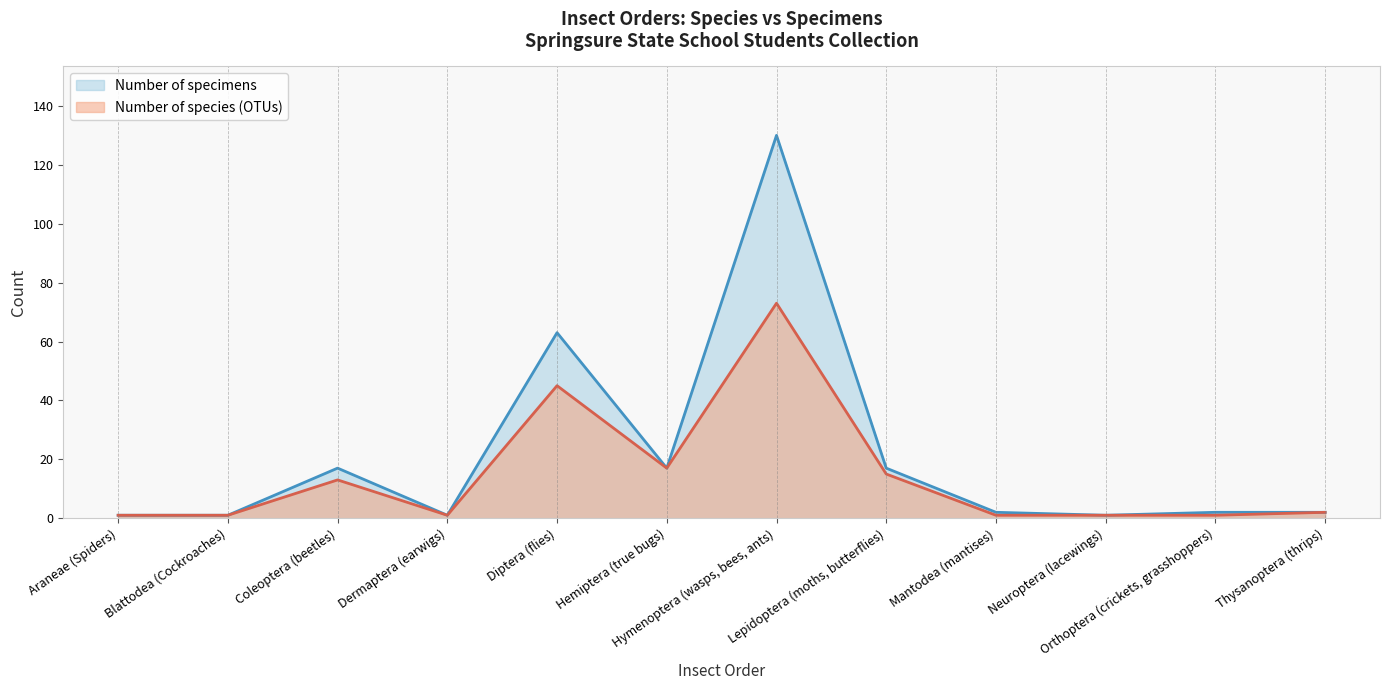

Reading left to right, extract all data points from this chart.

Number of species (OTUs): 1	1	13	1	45	17	73	15	1	1	1	2
Number of specimens: 1	1	17	1	63	17	130	17	2	1	2	2